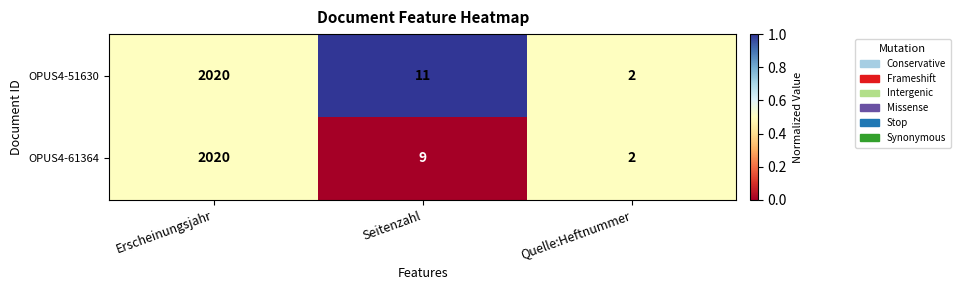

What is the sum of the OPUS4-61364 values at Seitenzahl and Erscheinungsjahr?

2029